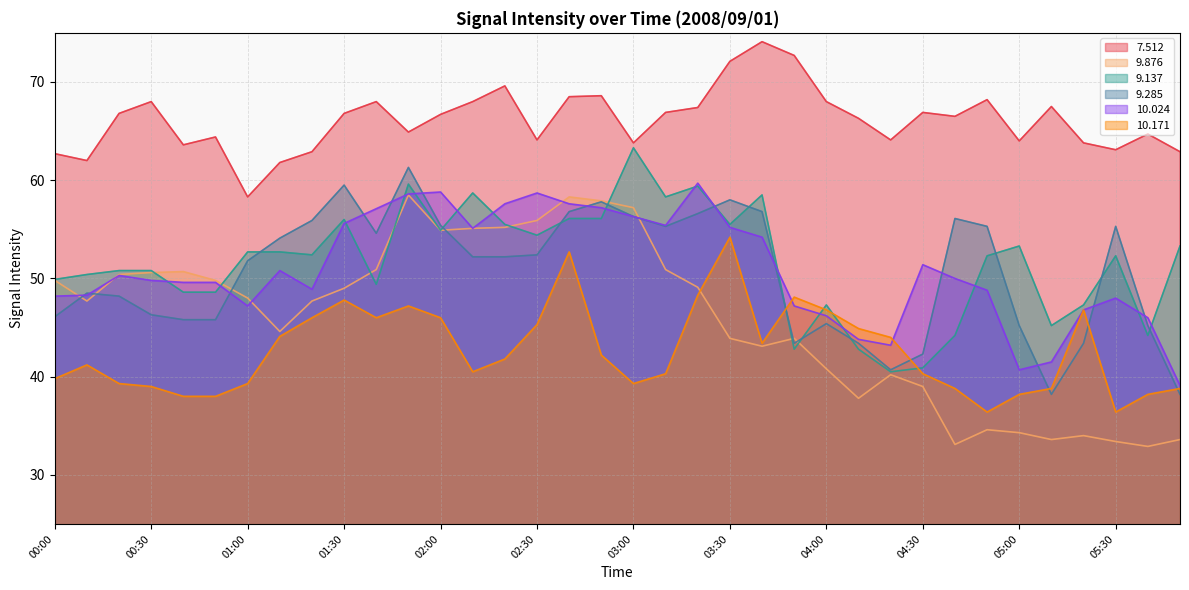

Which series changed the most between 01:00 and 03:00?

9.137